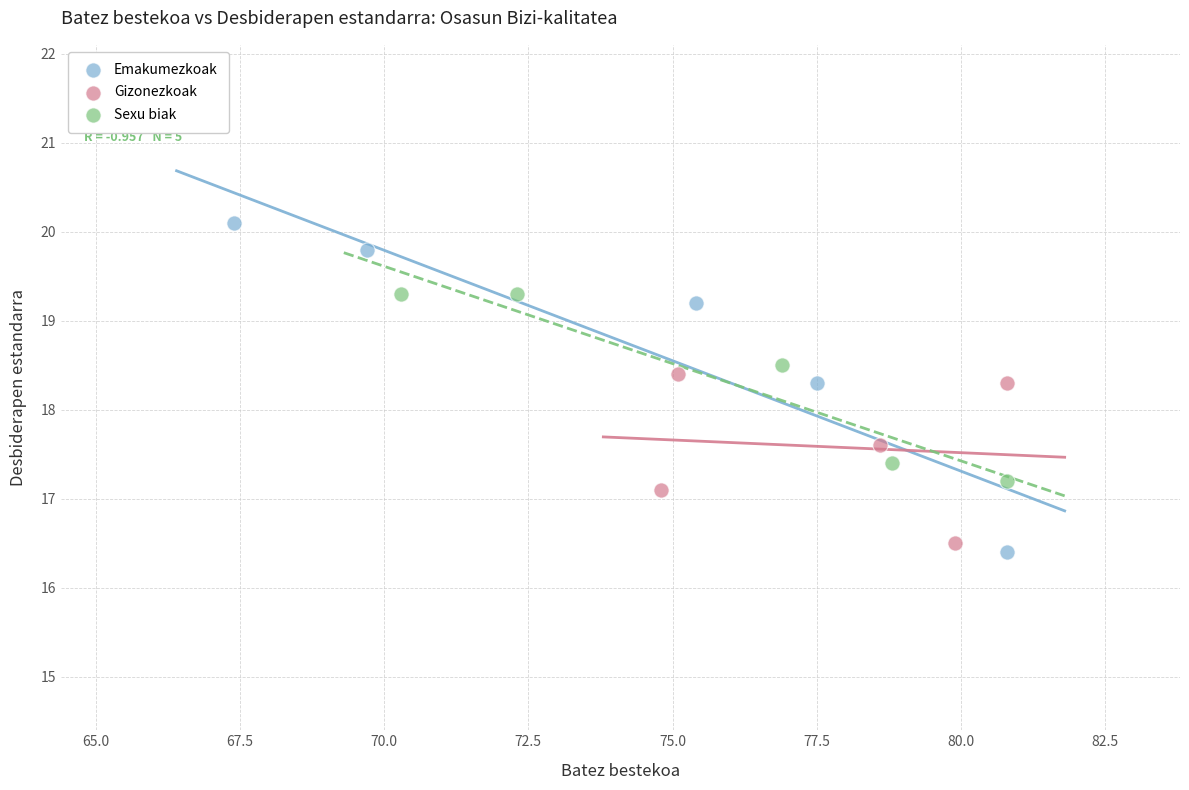

Which series contains the highest Y value?

Emakumezkoak